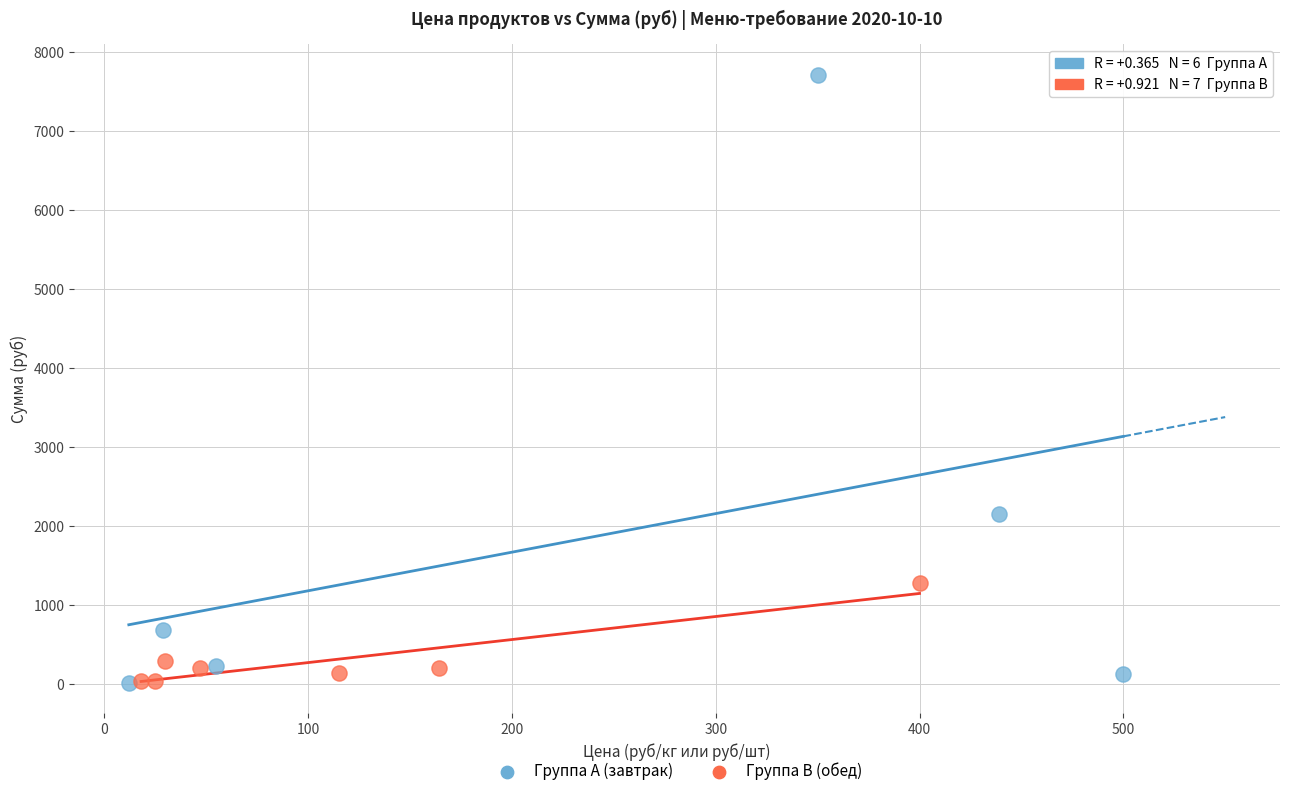

Which series has the largest Y range (max minus min)?

Группа A (завтрак)